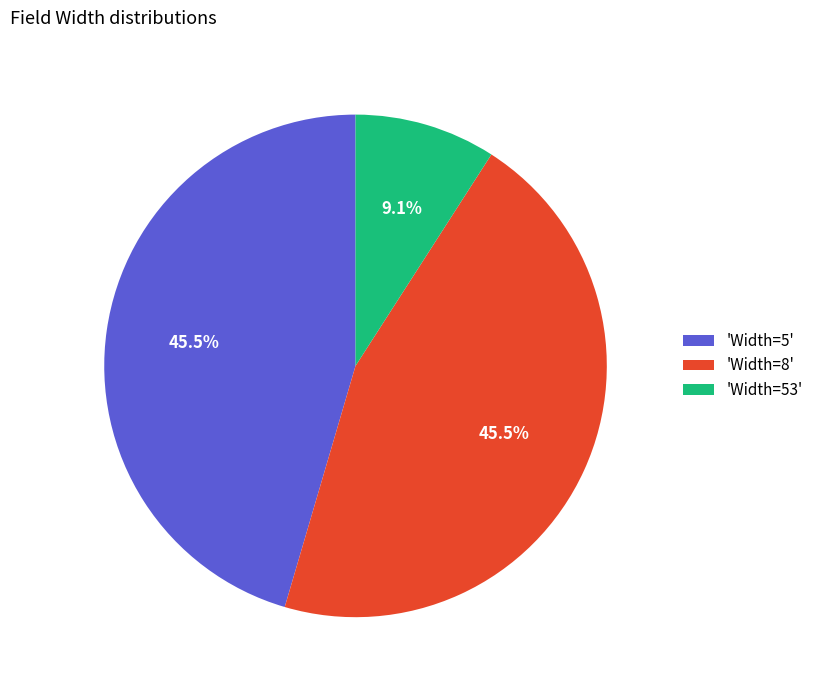

To the nearest percent, what is the average slice percentage?

33%